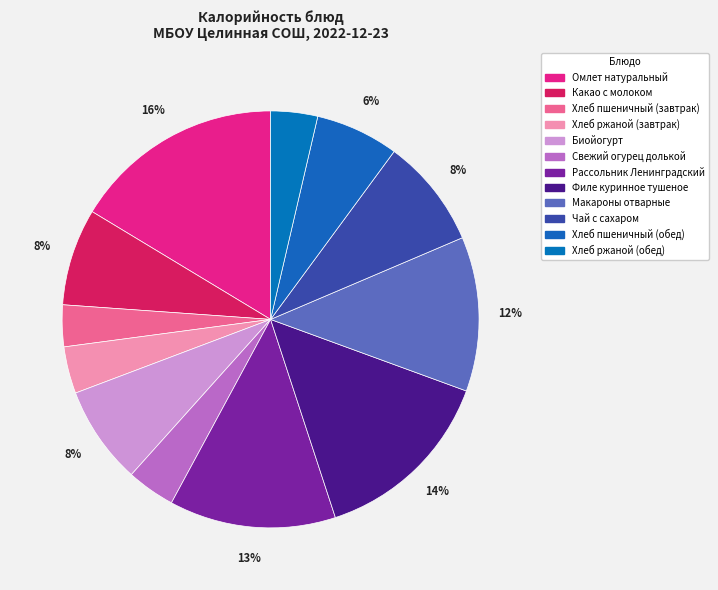

Does Хлеб пшеничный (завтрак) account for over 50% of the chart?

No